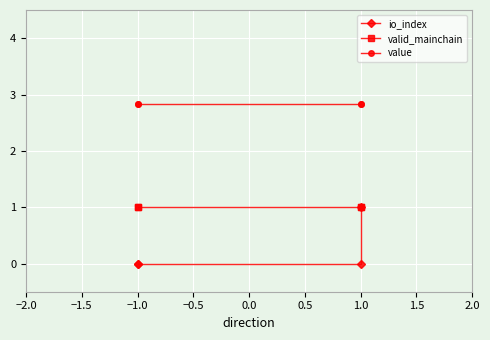

True or false: valid_mainchain has a value of 0.4 at 1.0.

False